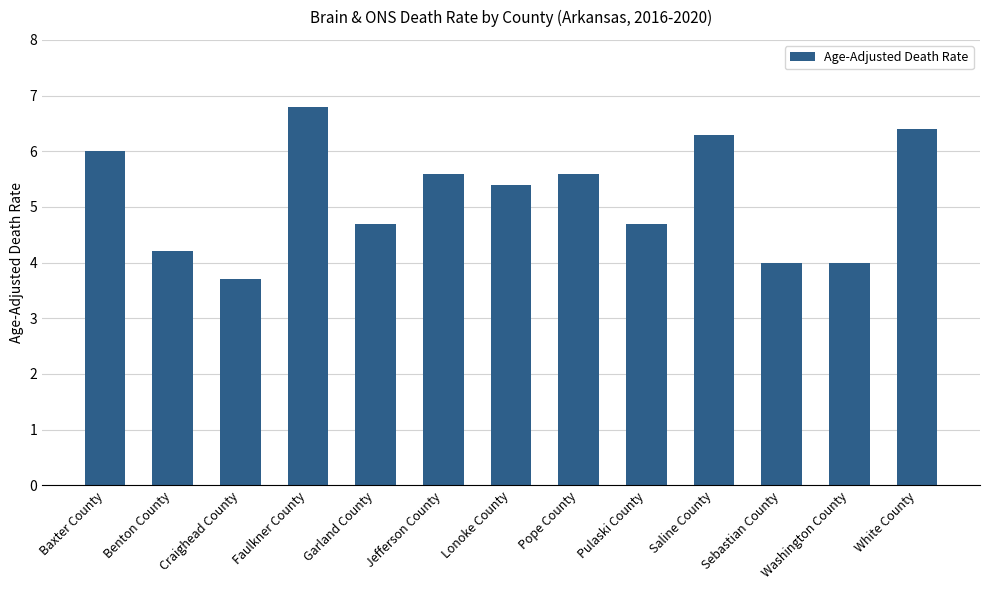

True or false: the data shows 9.6 at Faulkner County.

False